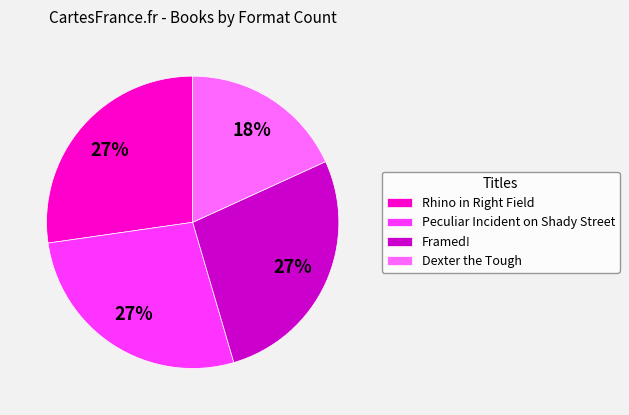

Does Peculiar Incident on Shady Street represent more than half of the total?

No